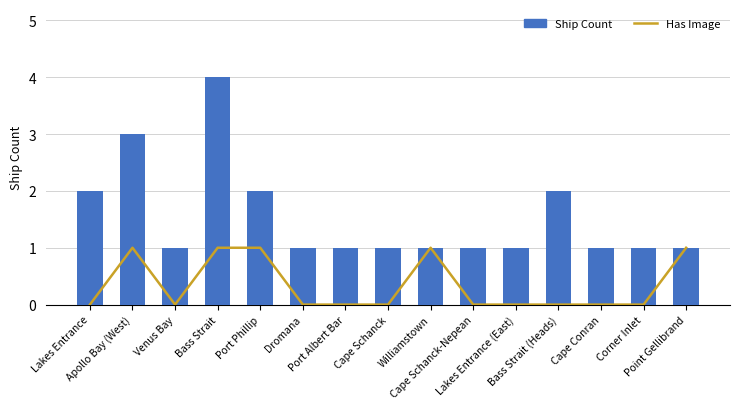

Which label corresponds to the smallest value in the chart?

Lakes Entrance